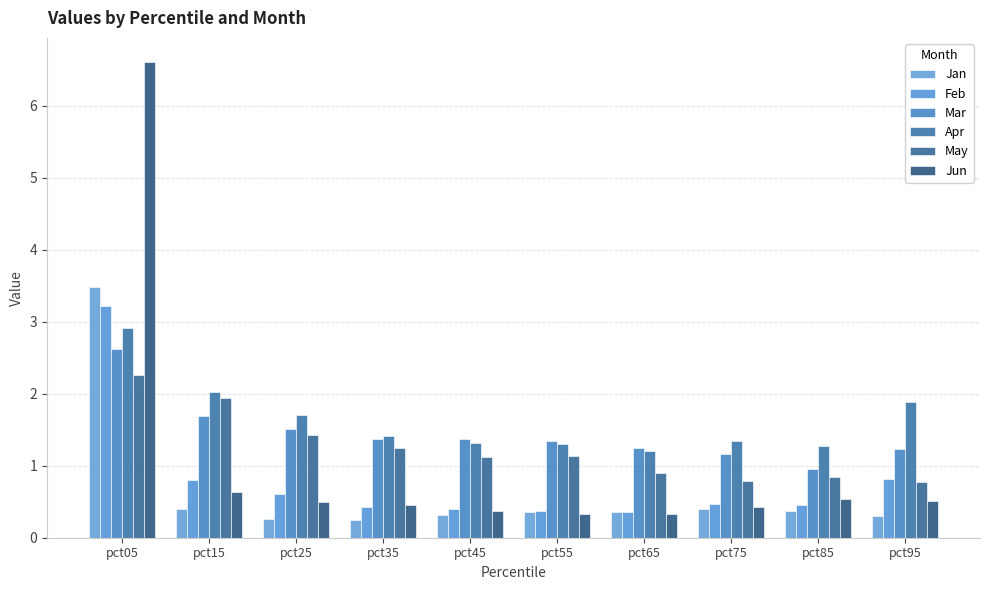

Which series has the widest spread of values?

Jun